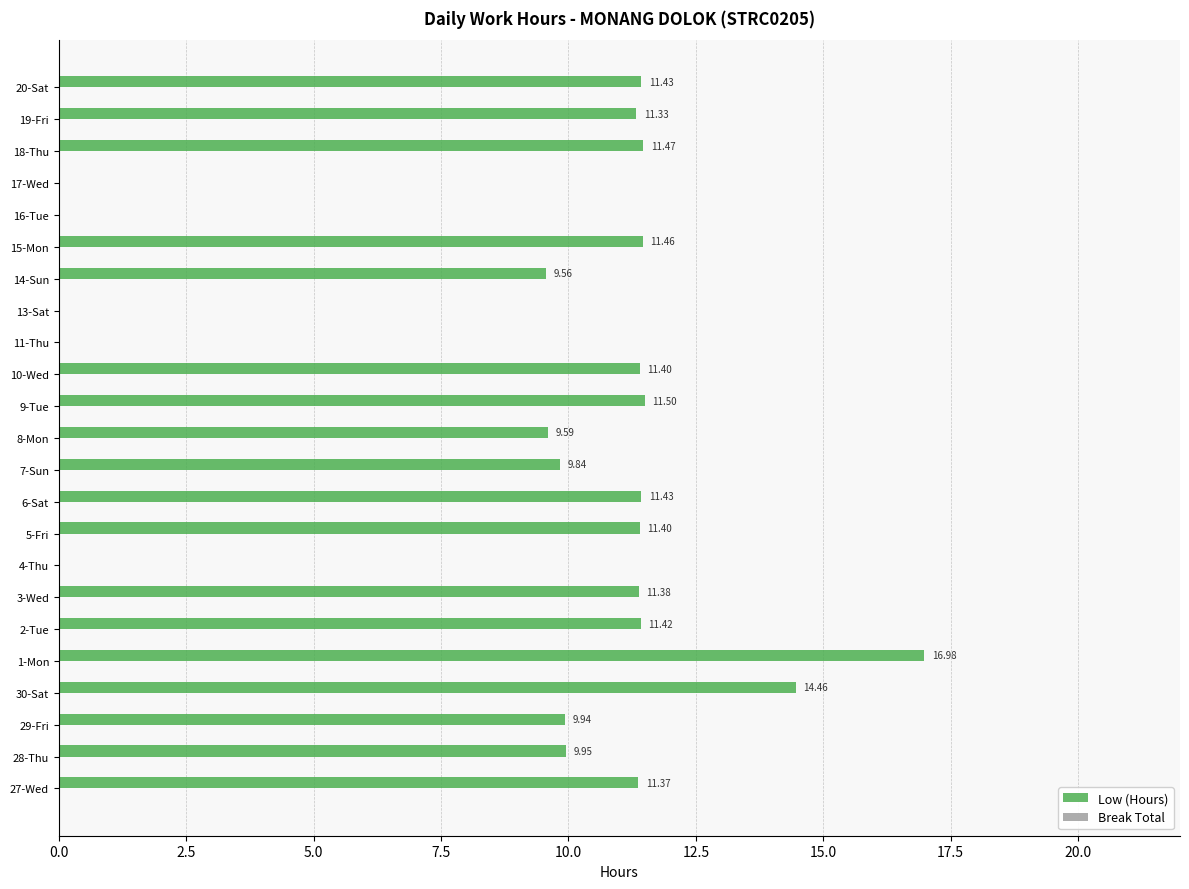

What is the change in value from 4-Thu to 14-Sun?

+9.6